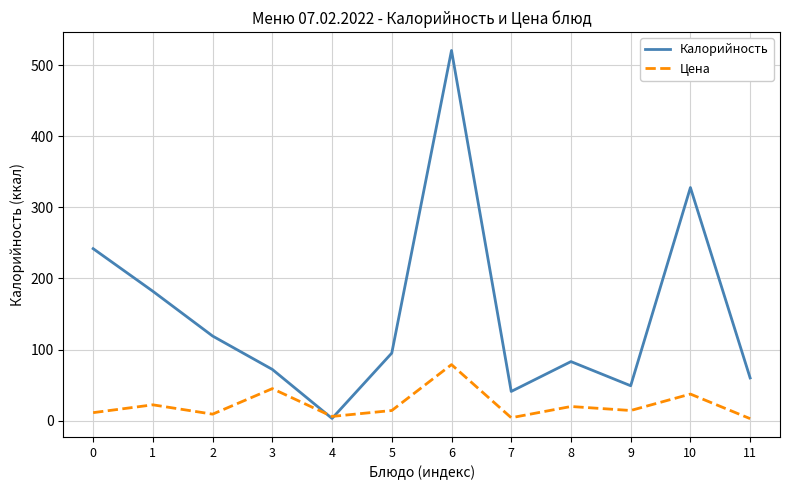

What is the difference between the highest and lowest values at 7?

37.0